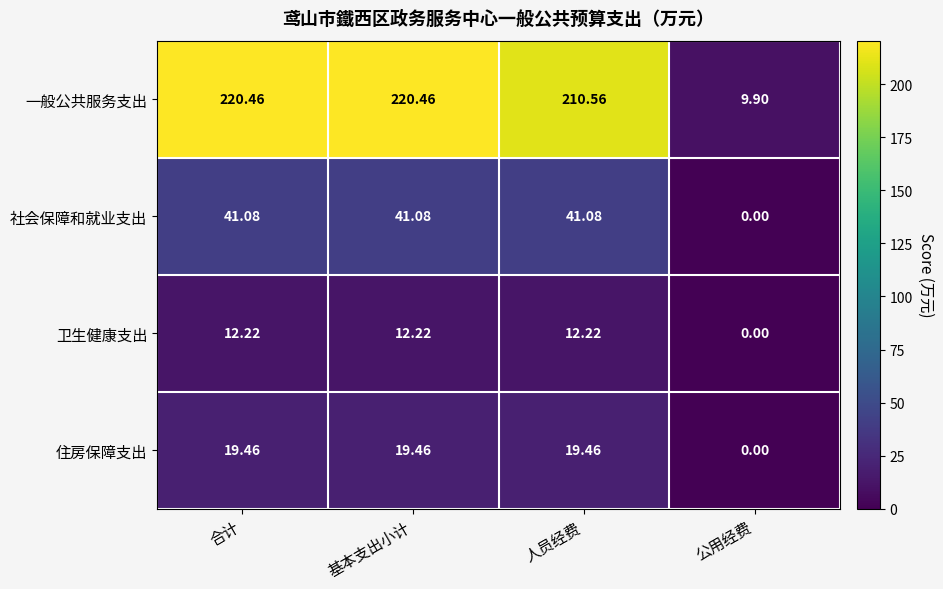

At which label does 一般公共服务支出 reach its minimum?

公用经费